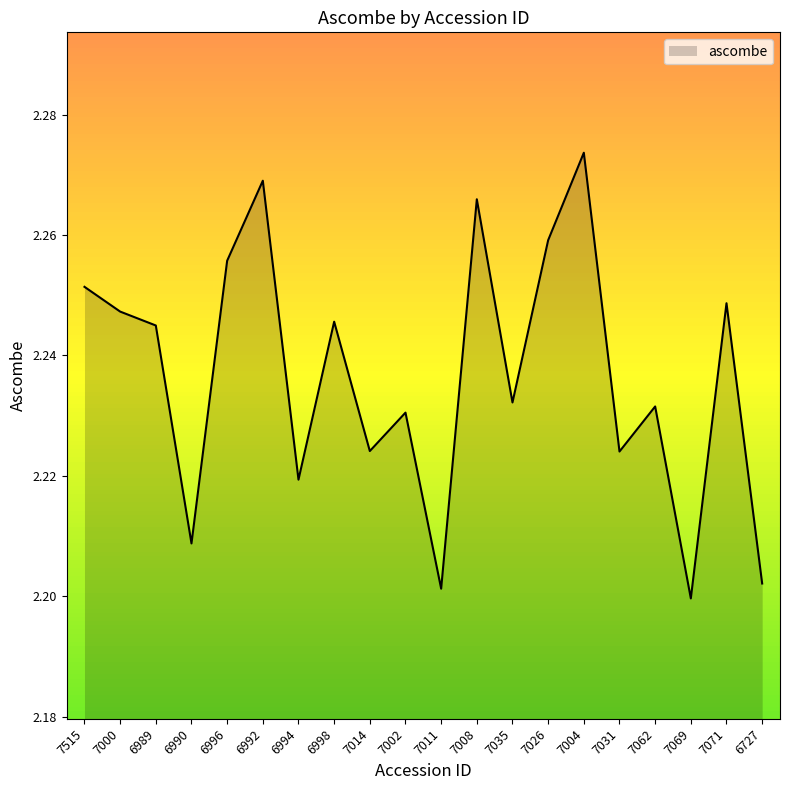

Approximately how many times larger is the value at 6994 compared to 6998?

1.0